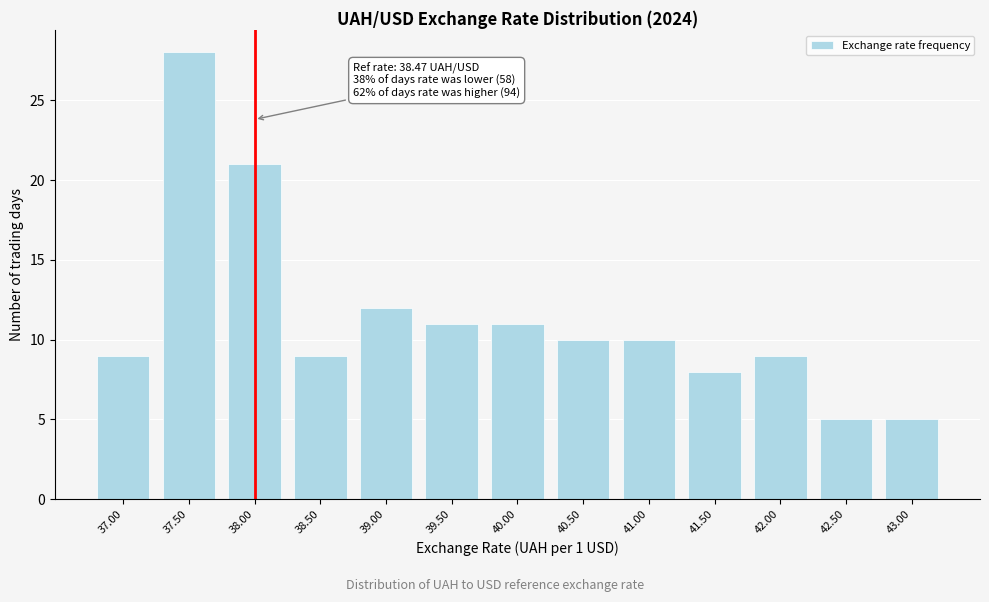

Reading right to left, transcribe all the data shown in this chart.

5	5	9	8	10	10	11	11	12	9	21	28	9